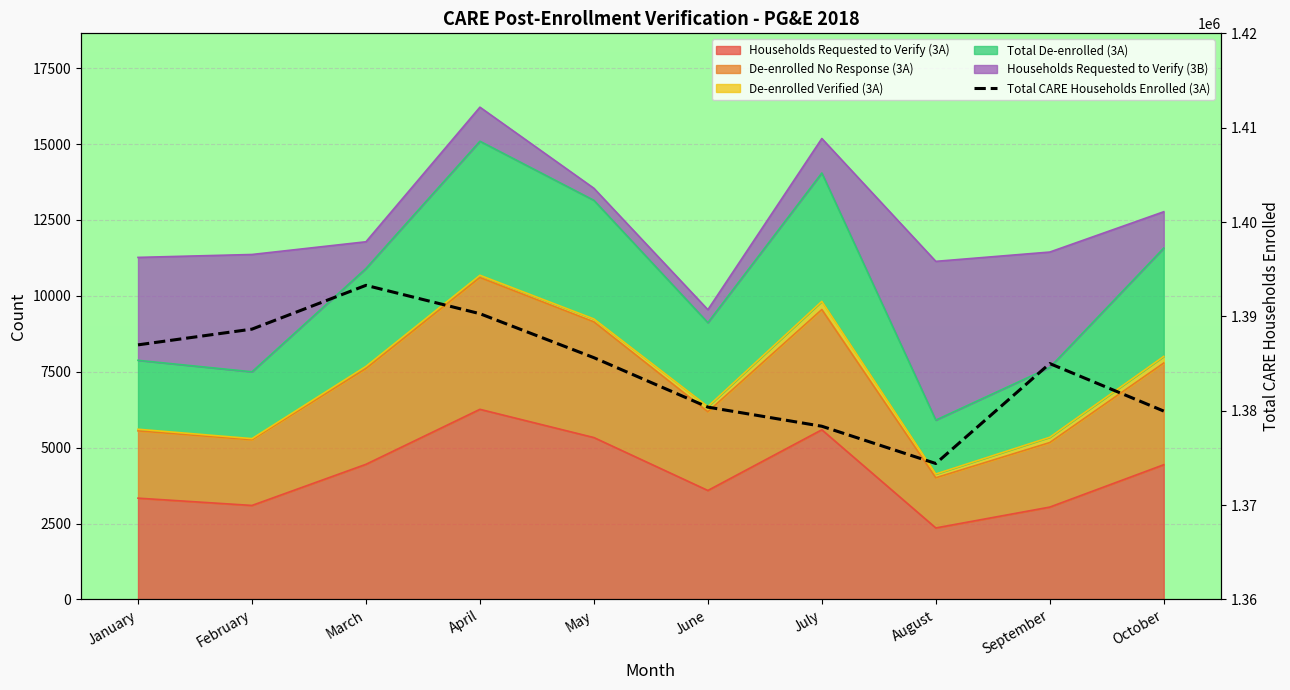

Reading left to right, transcribe all the data shown in this chart.

1386984	1388651	1393293	1390287	1385626	1380385	1378359	1374411	1385002	1379967